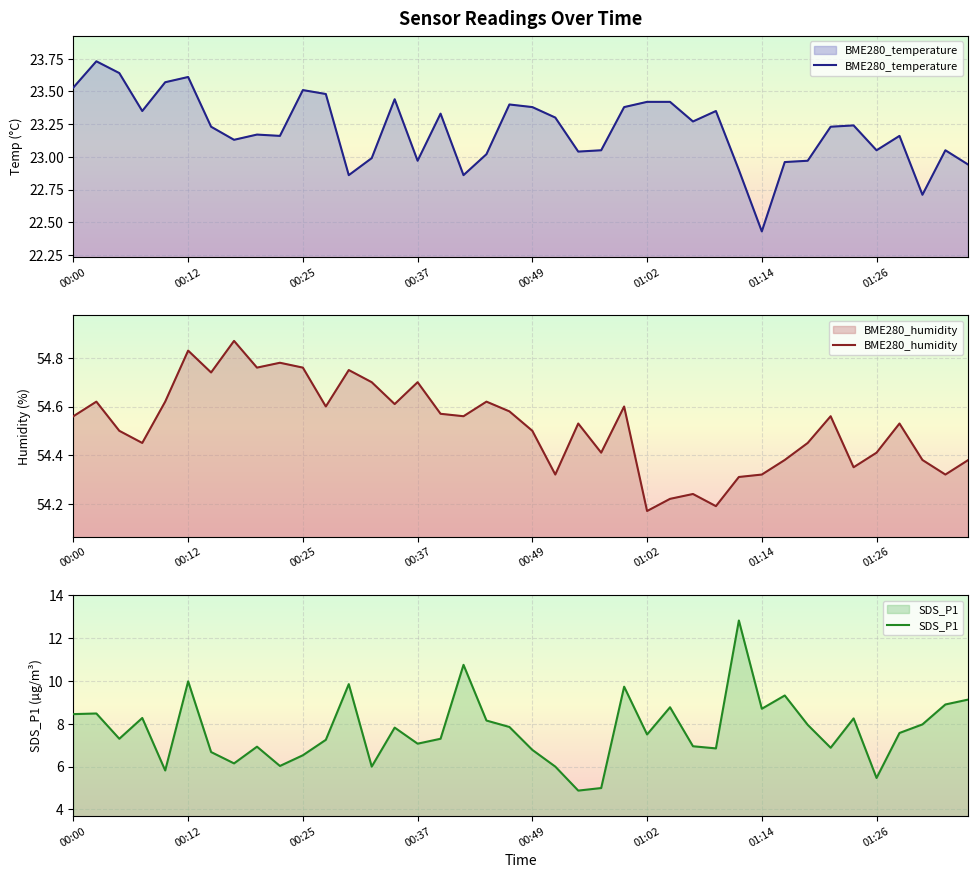

What is the difference between the SDS_P1 values at 38 and 21?

2.9